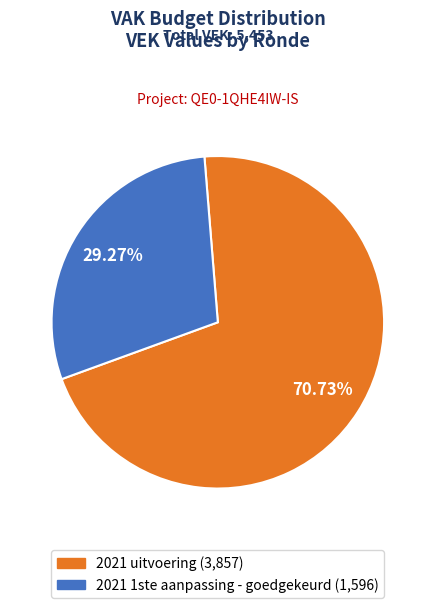

Which slice is the largest?

2021 uitvoering